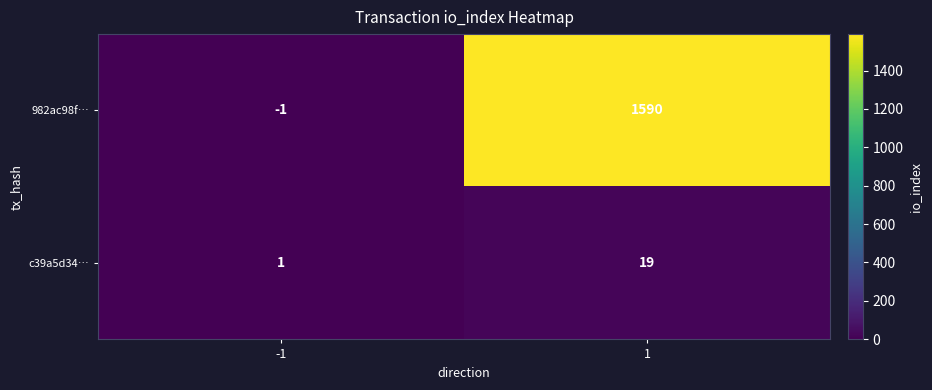

How many values in 982ac98f… are above zero?

1